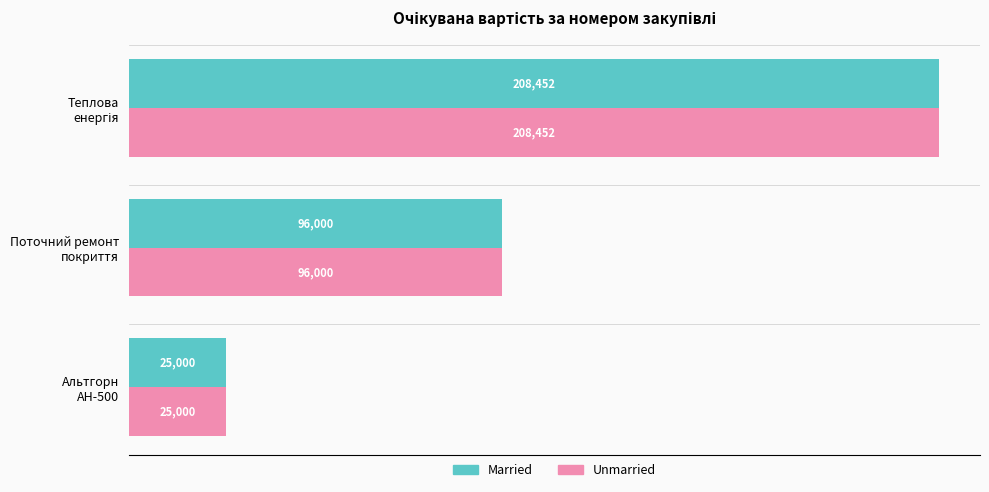

What is the greatest value displayed?

208452